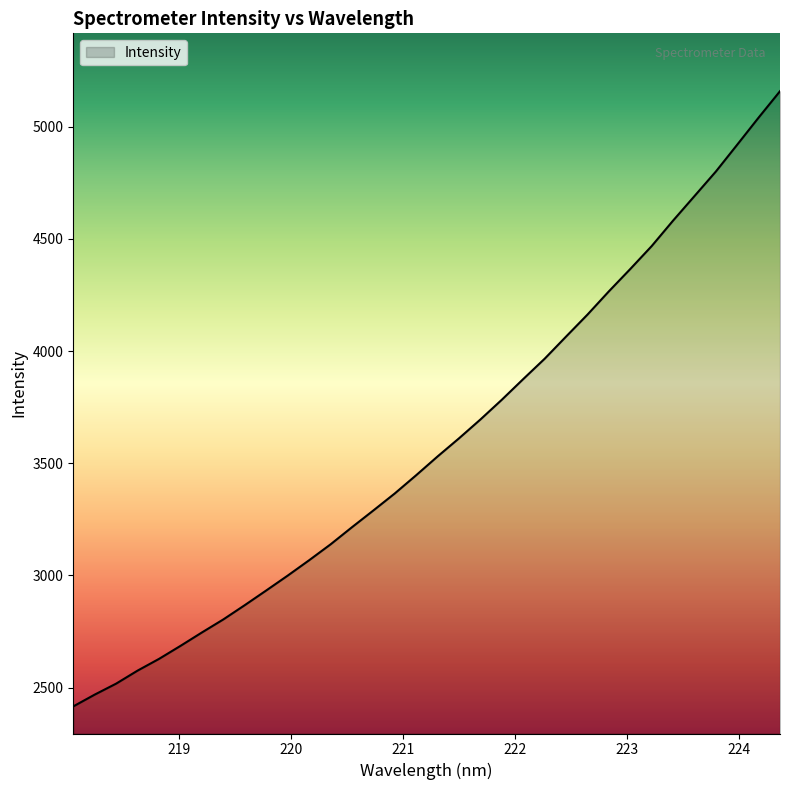

What is the average value?

3592.4